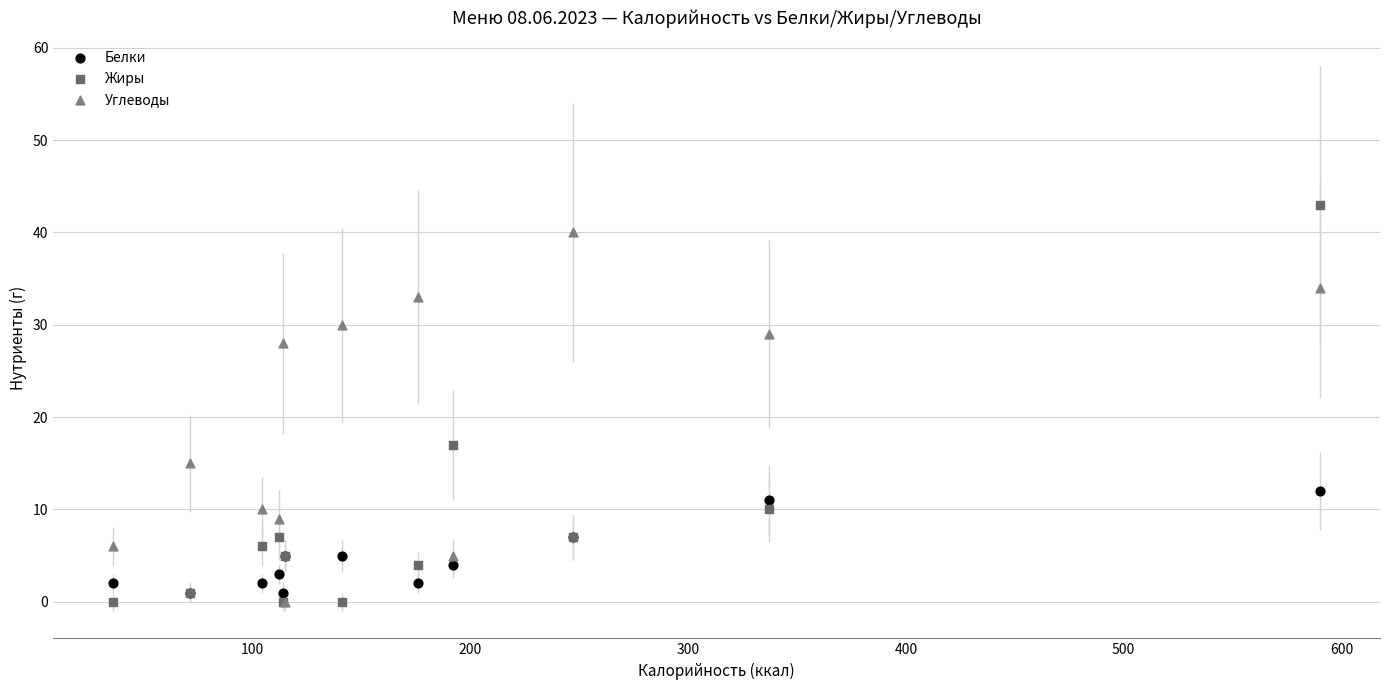

Across all series, what Y value is closest to 21?

17